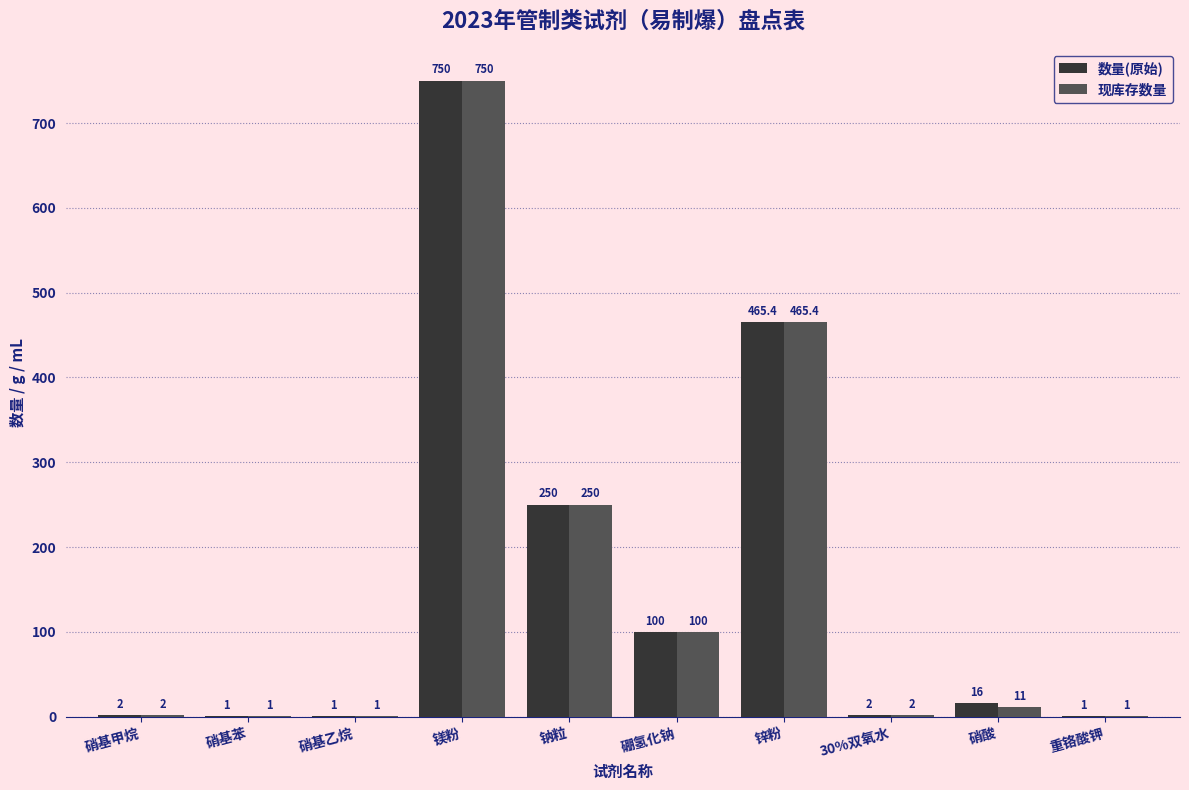

At which label does 现库存数量 first exceed 11?

镁粉